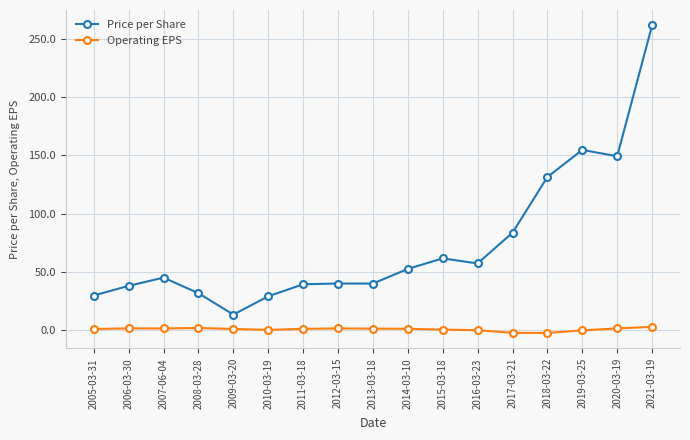

Is it true that Price per Share equals 29.1 at 2010-03-19?

True